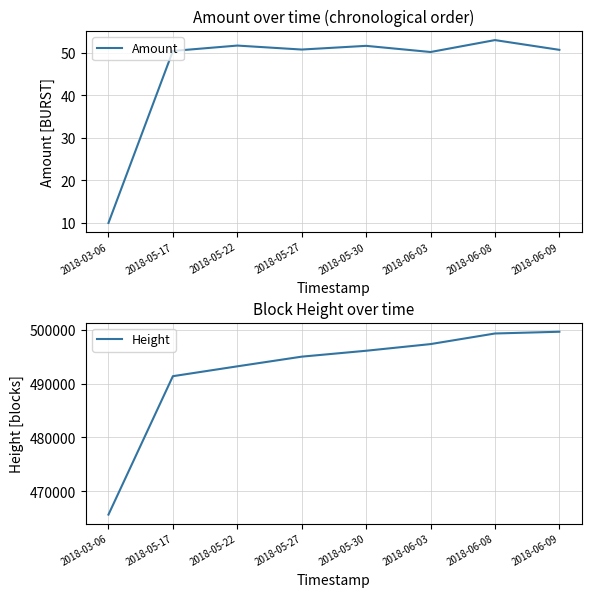

How many values in the Height series are below 496071?

4